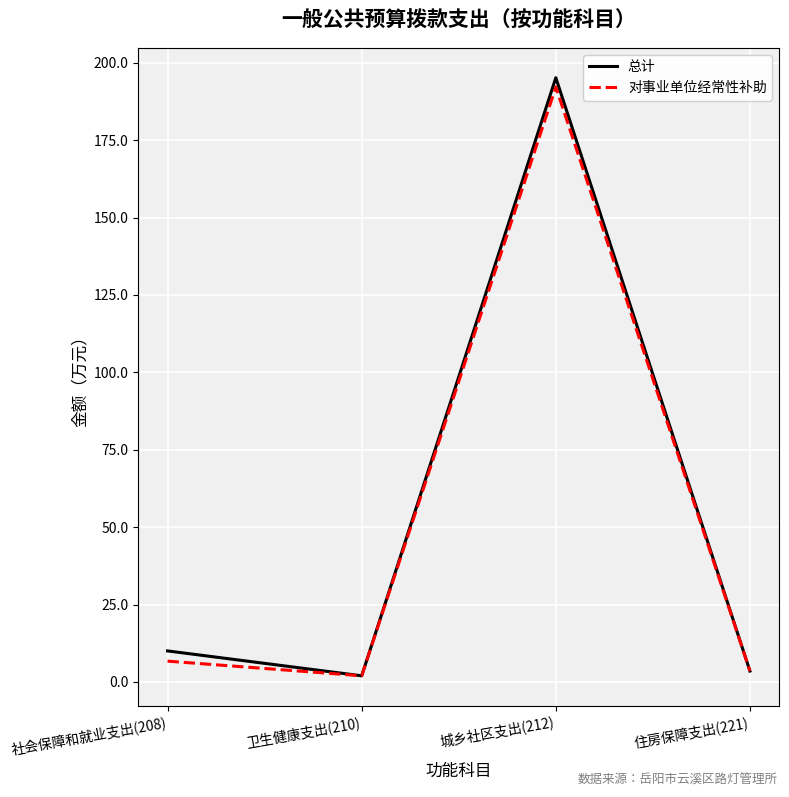

At which label is 总计 closest to 98?

社会保障和就业支出(208)